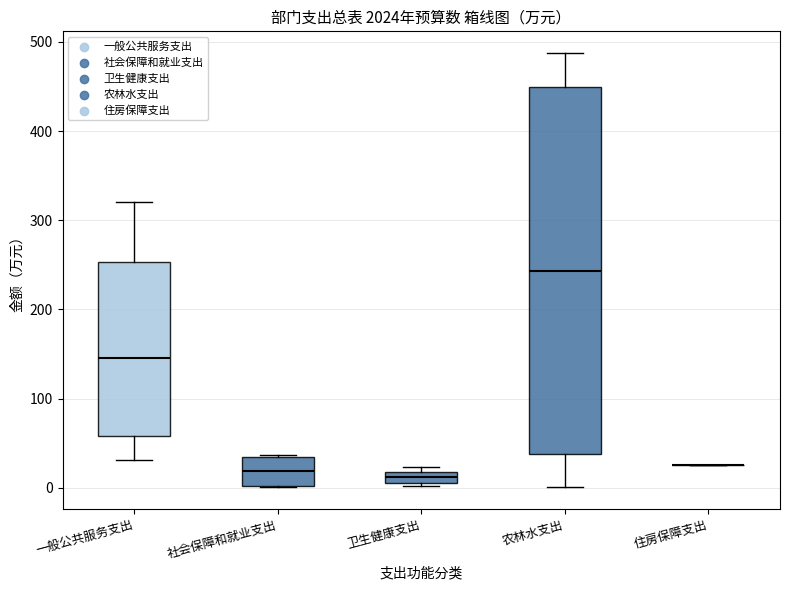

Comparing the boxes themselves (not the whiskers), which one is the tallest?

农林水支出